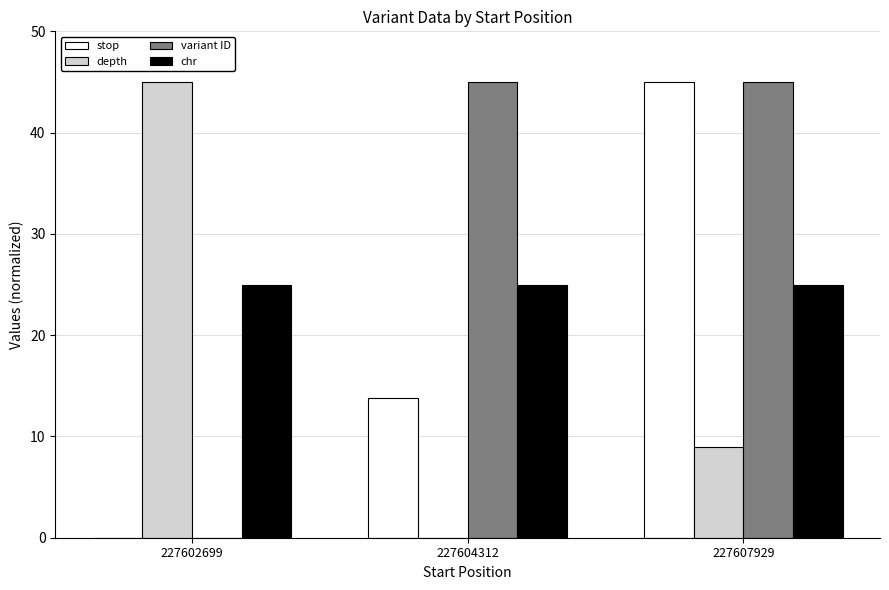

How many data points in variant ID are above 44?

2